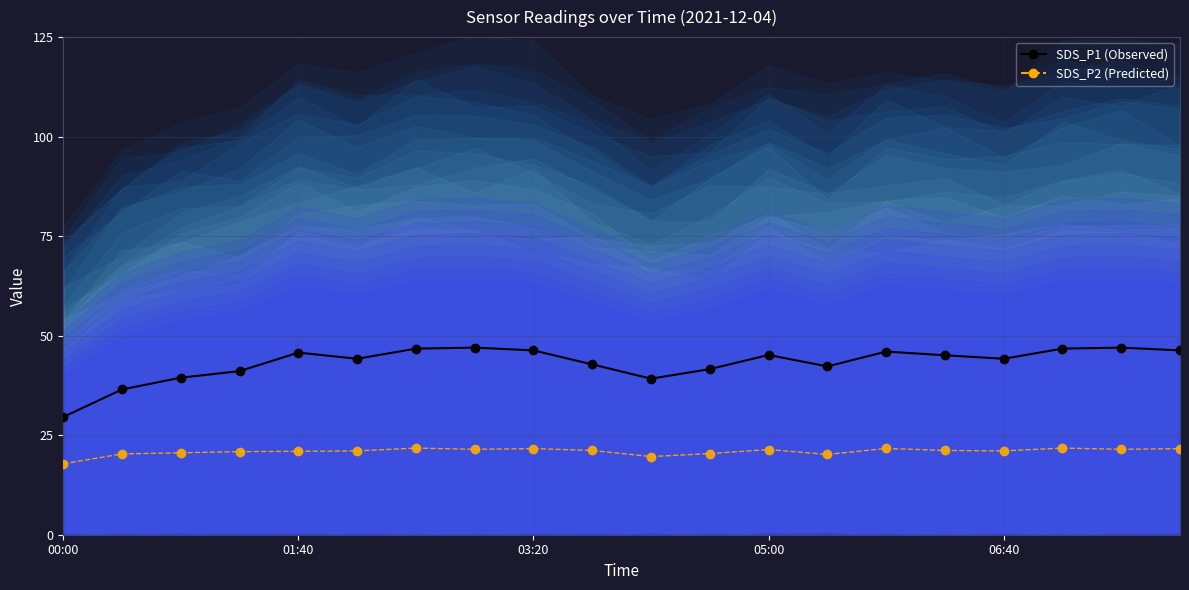

How many data points in SDS_P2 (Predicted) are less than 21?

8